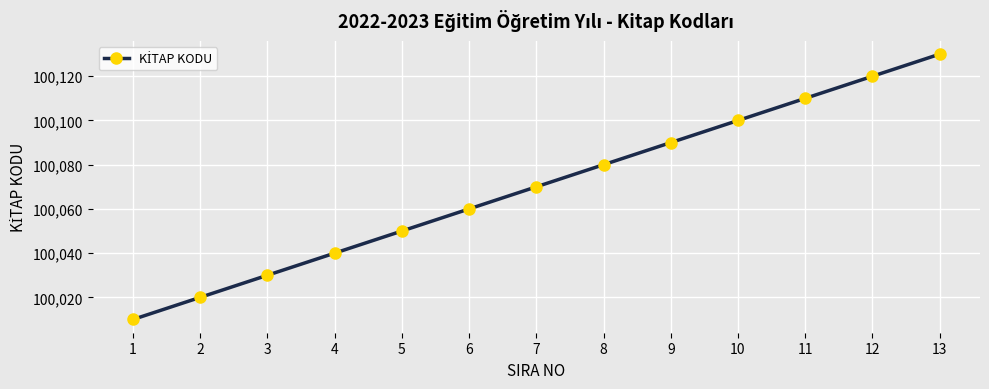

What is the difference between the maximum and second lowest values?

110